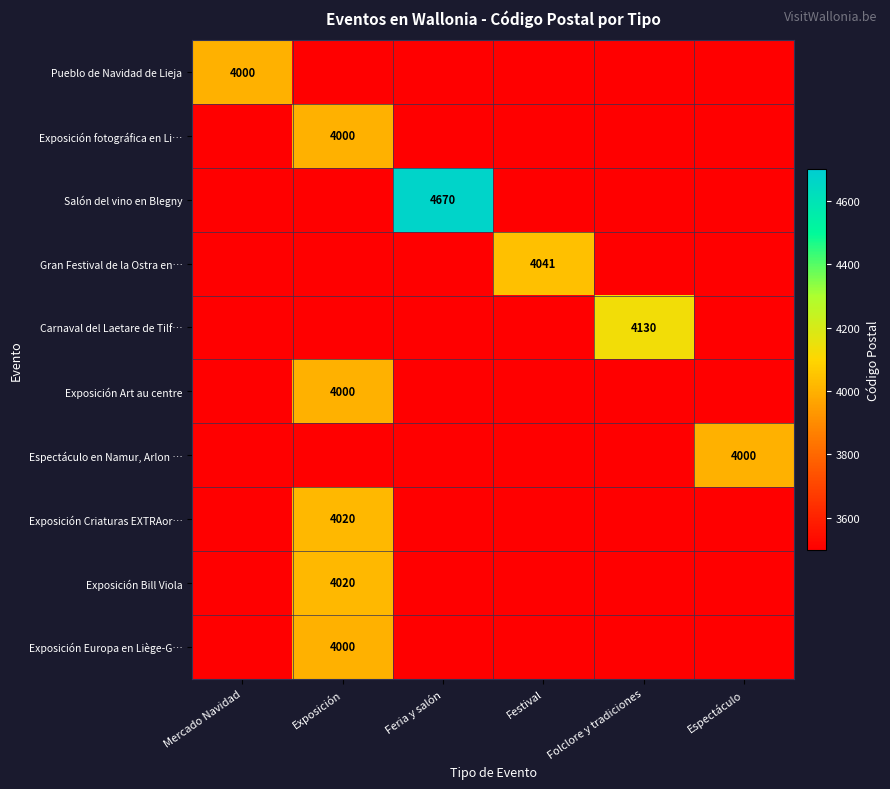

The Gran Festival de la Ostra en… series shows 1441 at Mercado Navidad. True or false?

False